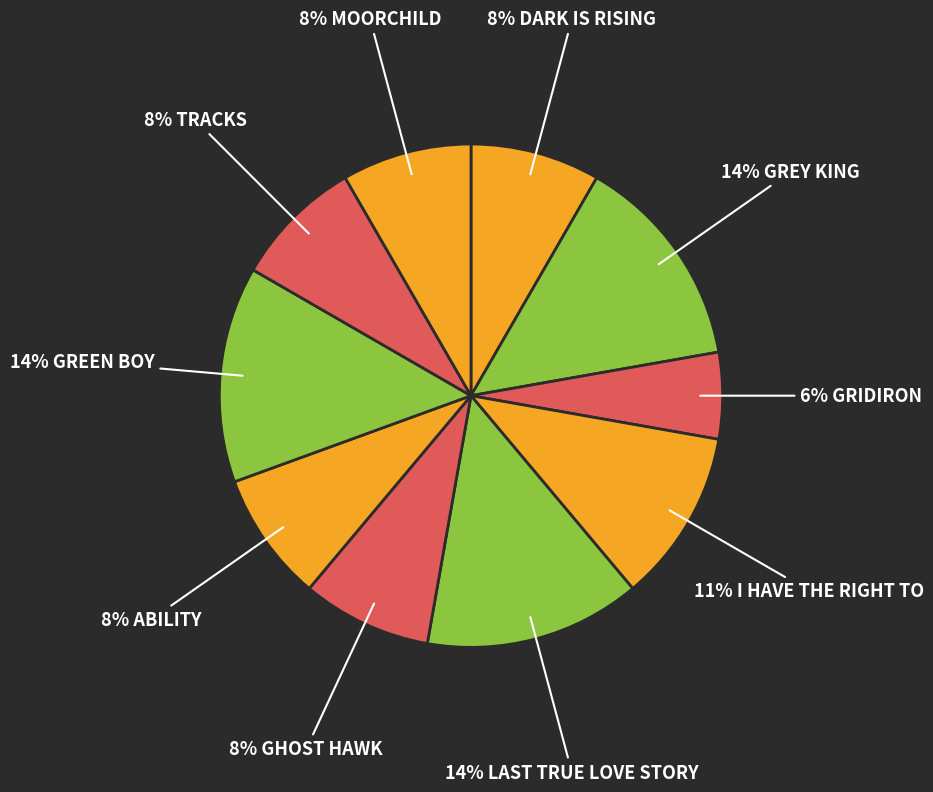

Rank the categories by value from lowest to highest.

Gridiron, Dark Is Rising, Ghost Hawk, Ability, Tracks, Moorchild, I Have the Right To, Grey King, Last True Love Story, Green Boy